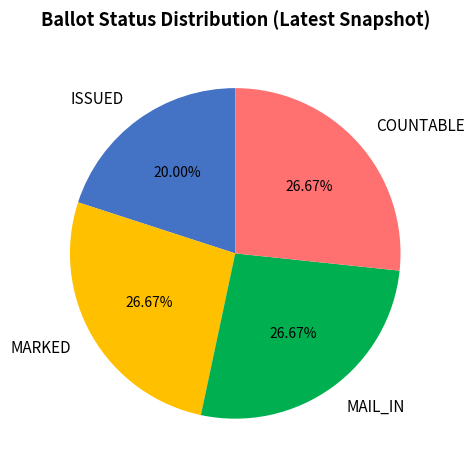

Does MARKED represent more than half of the total?

No